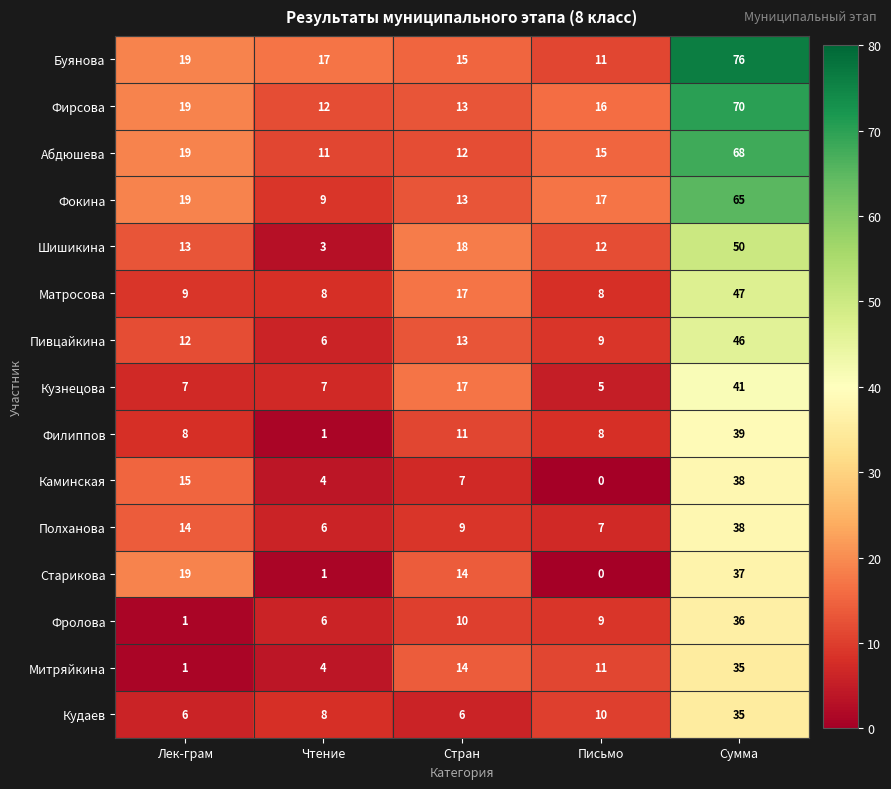

The value of Полханова at Сумма is 38. True or false?

True